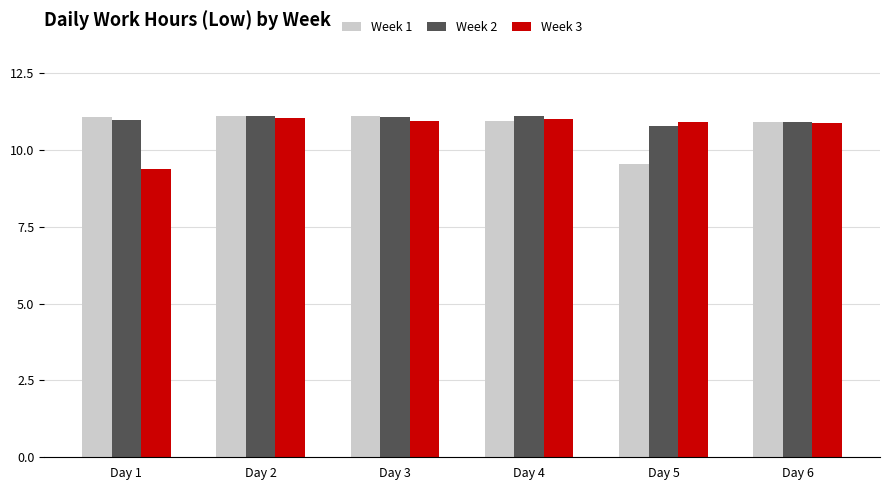

What is the greatest value displayed?

11.1